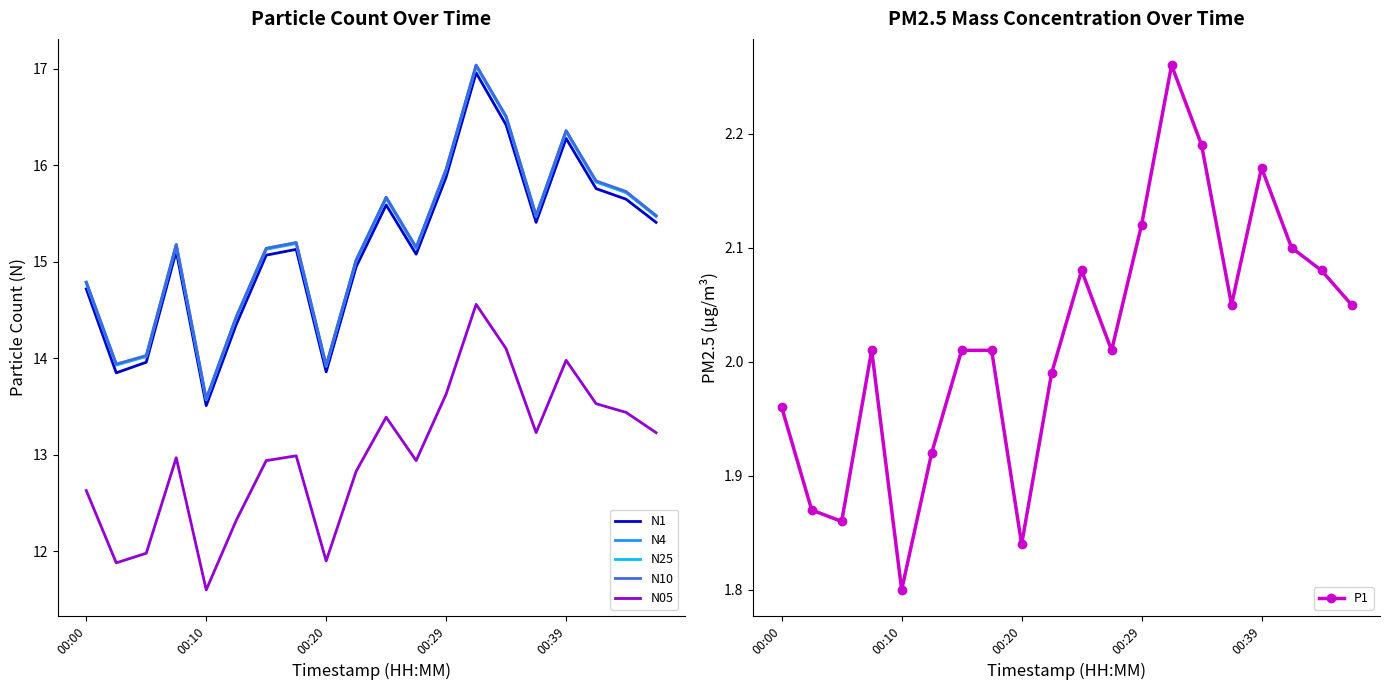

Does the chart have visible grid lines?

No